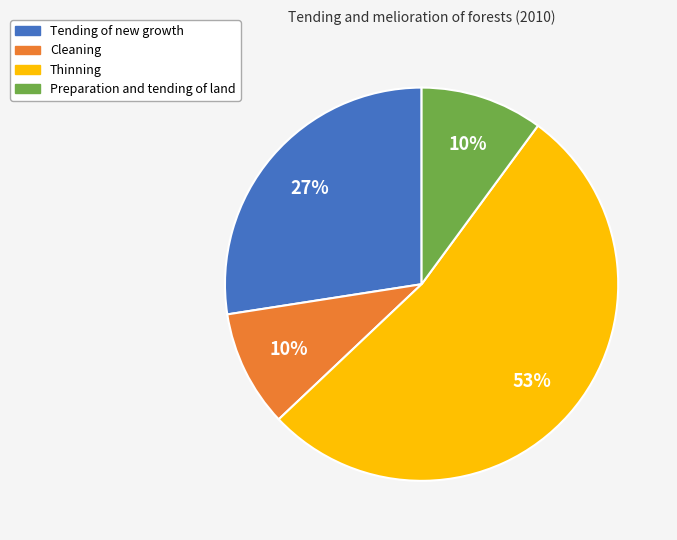

To the nearest percent, what is the difference between the largest and smallest slice percentages?

43%